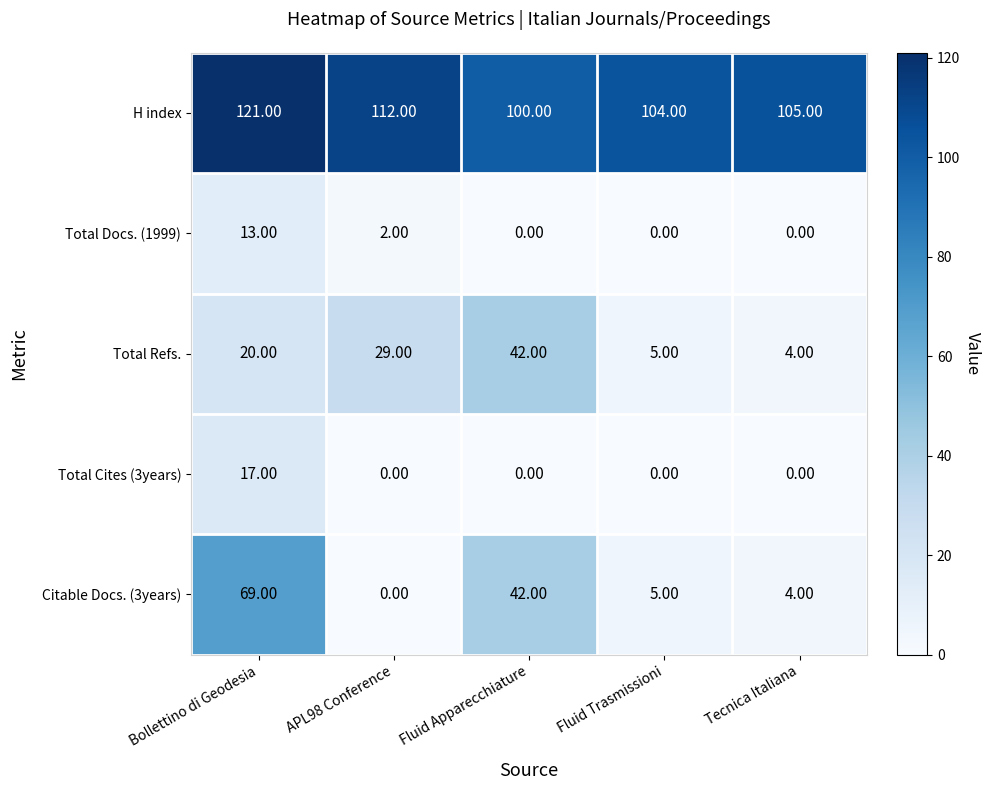

Which label corresponds to the largest value in the chart?

Bollettino di Geodesia